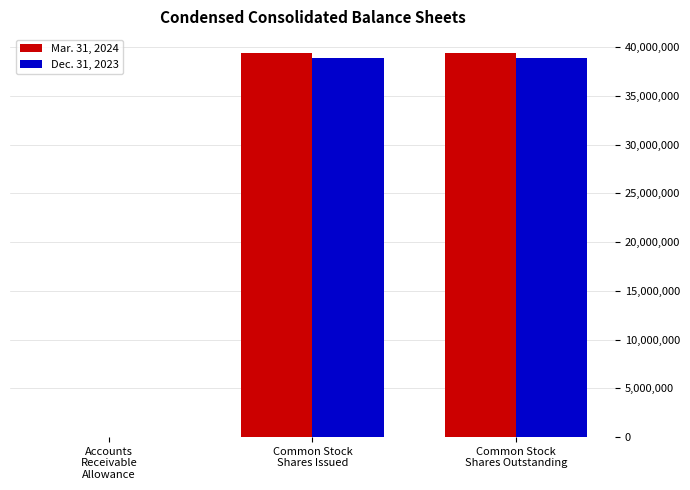

What is the greatest value displayed?

39378705